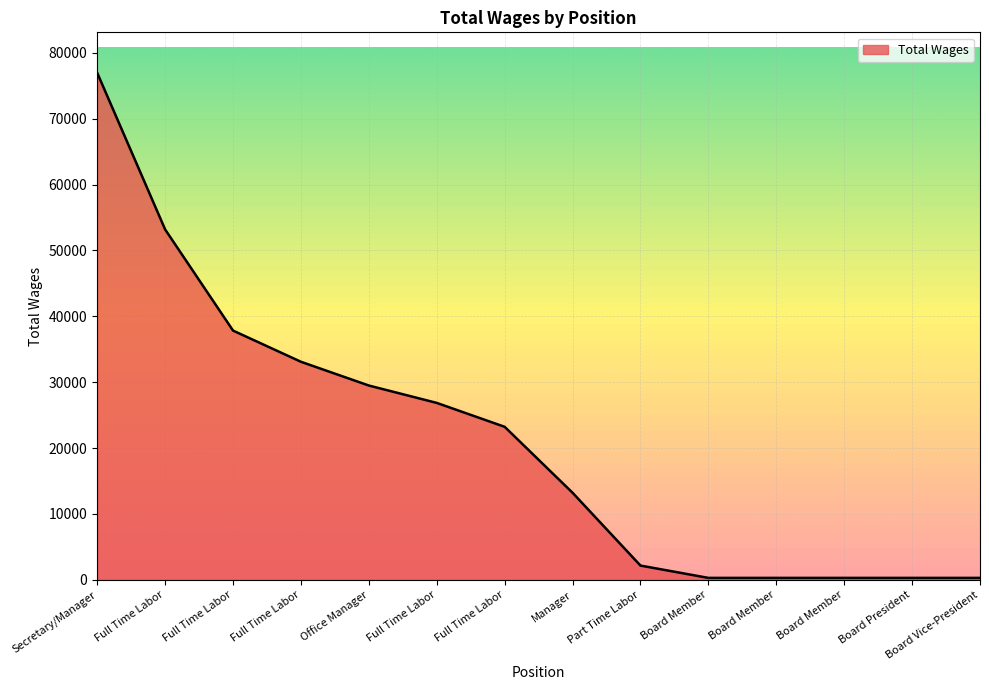

Count the number of data series in this chart.

1